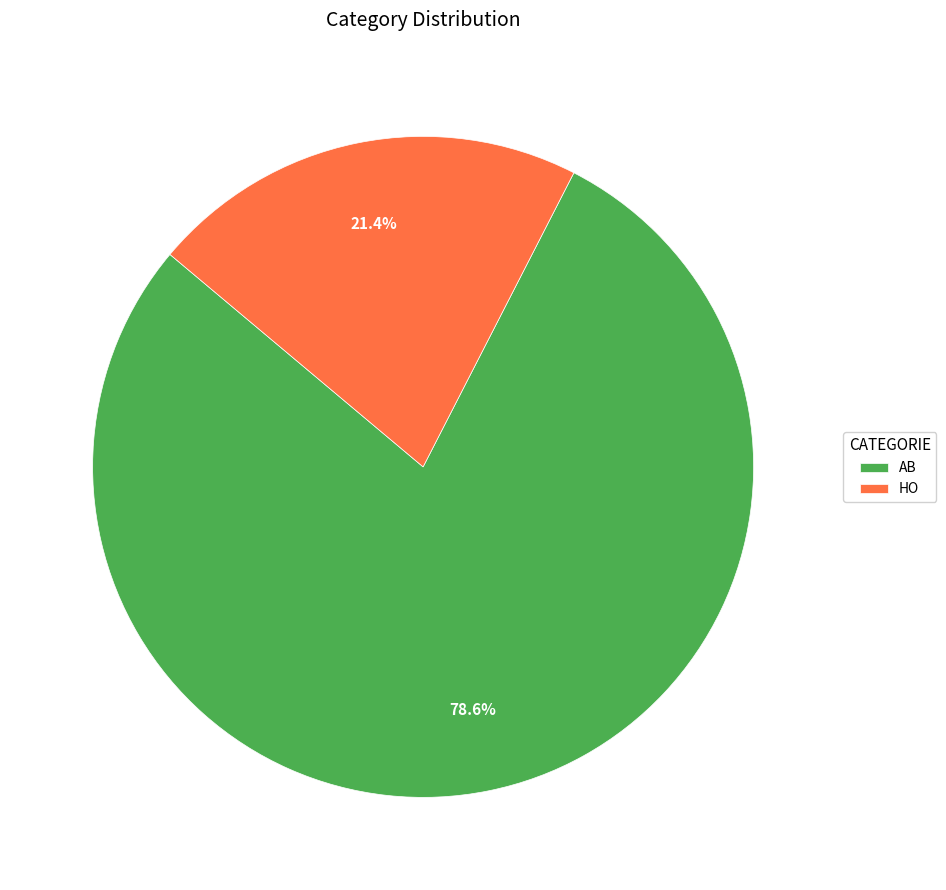

To the nearest percent, what is the combined percentage of HO and AB?

100%